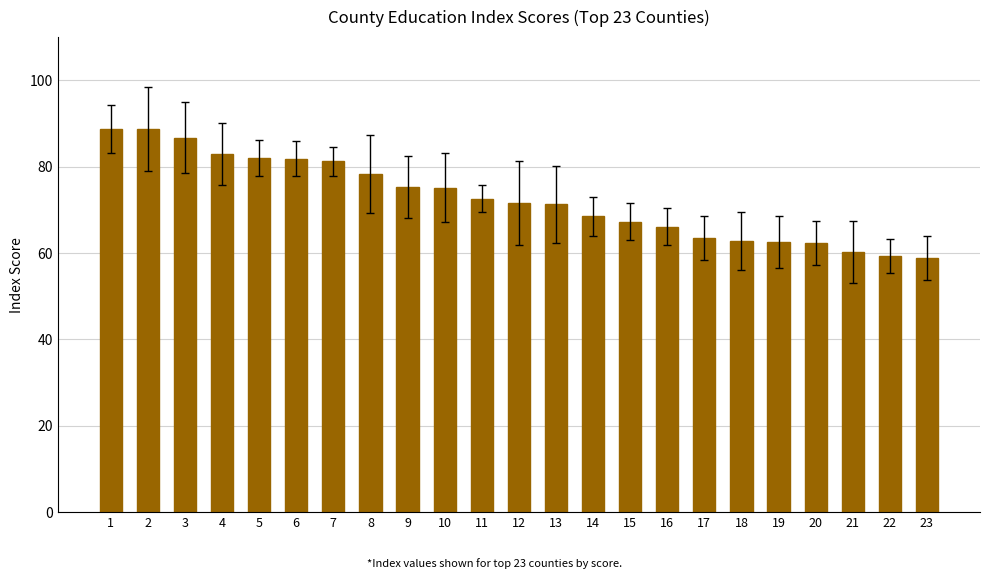

What is the maximum value shown in the chart?

88.8